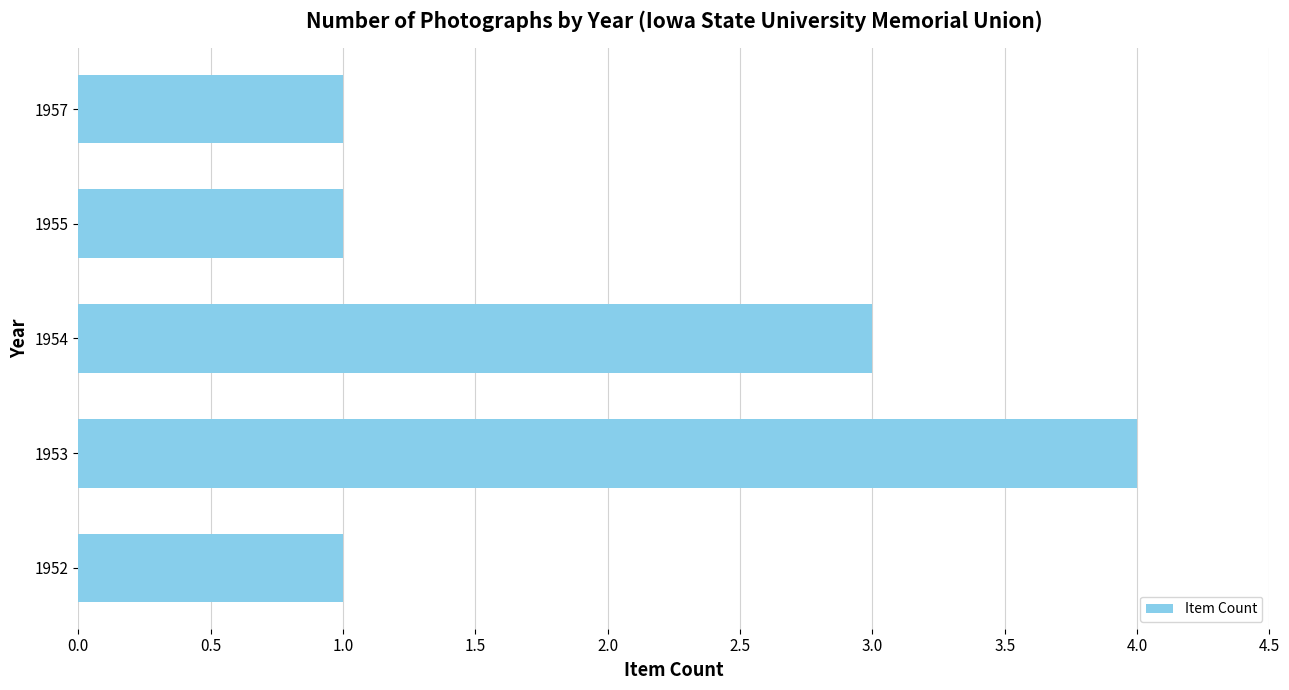

Which category has the highest value across all series?

1953